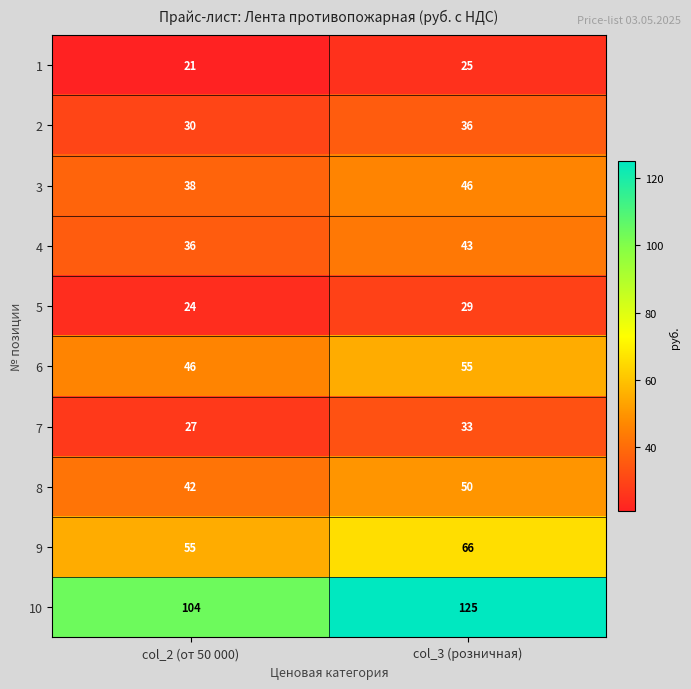

What is the average value of the 4 series?

40